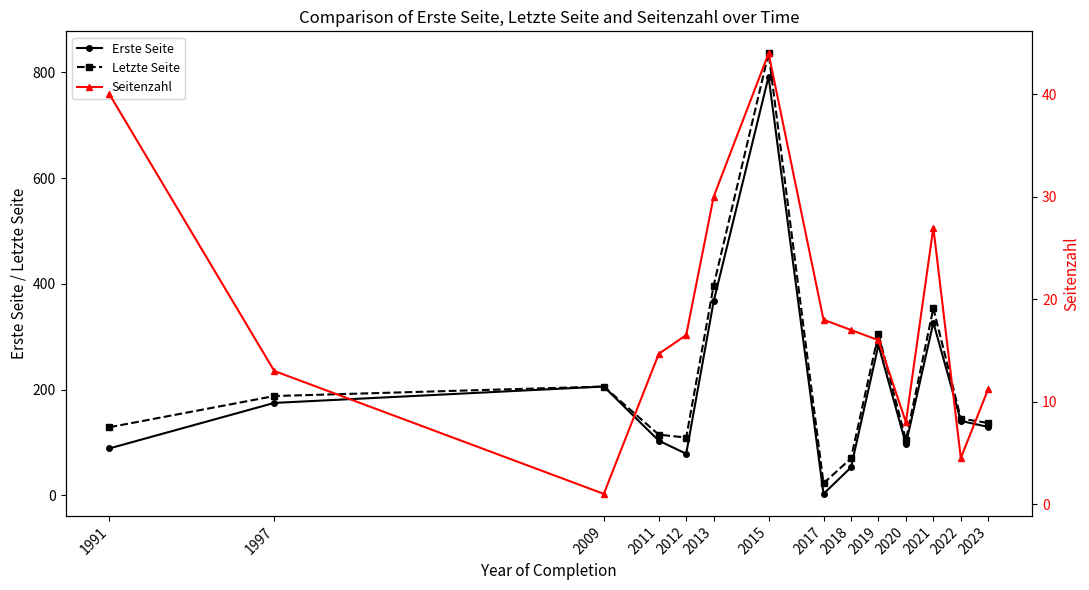

True or false: Seitenzahl and Erste Seite cross at least once.

True